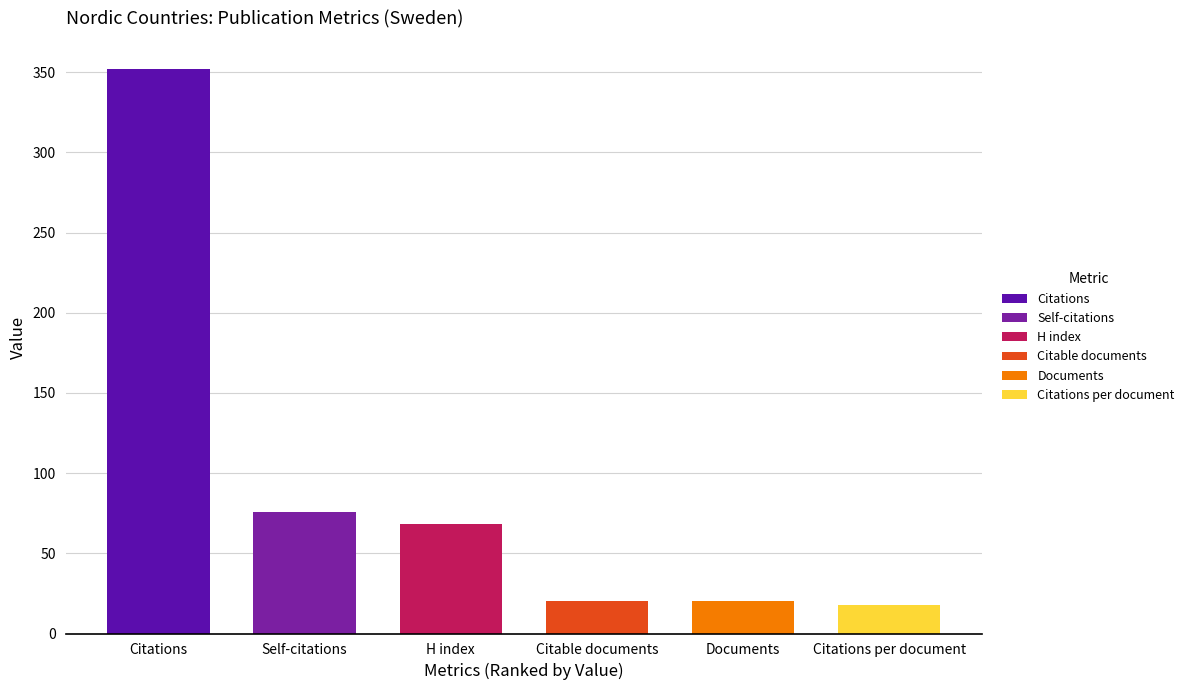

How many values in the Denmark series are below 21?

3